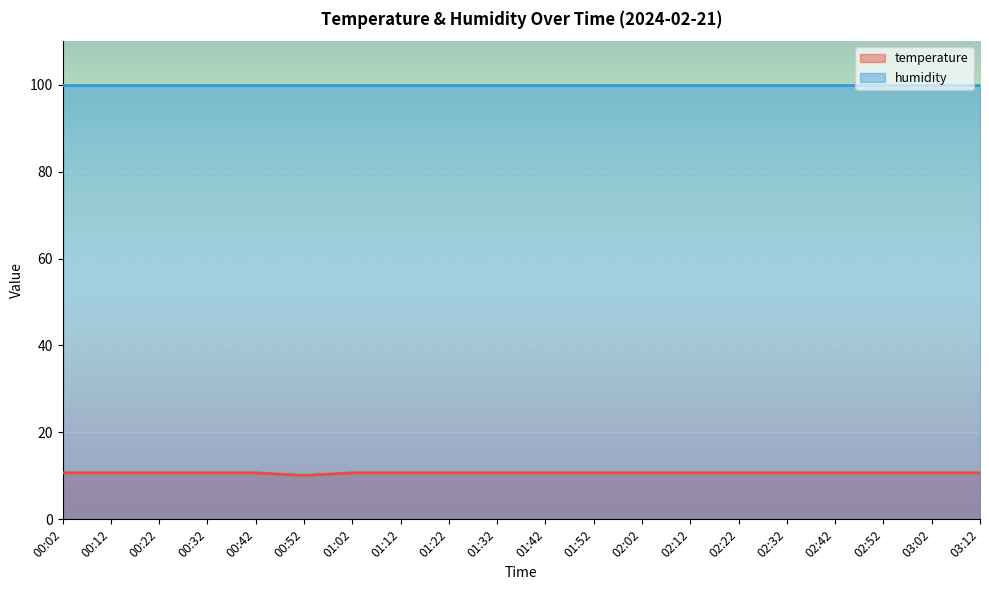

Between 00:02 and 00:52, which is larger?

00:02